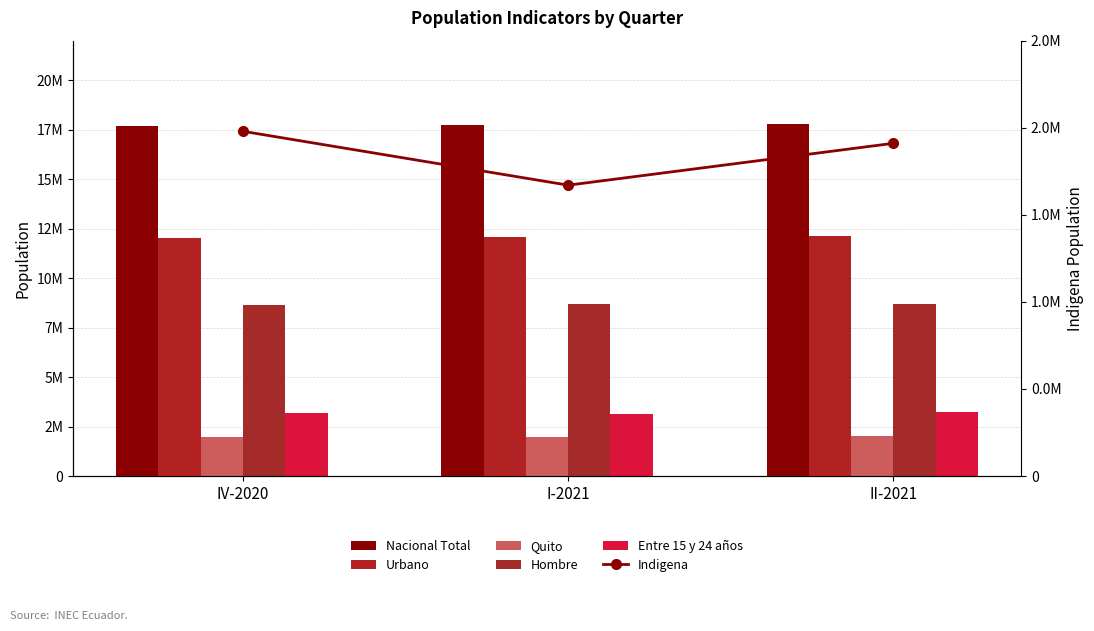

What is the sum of the Indigena values at I-2021 and IV-2020?

3649841.0